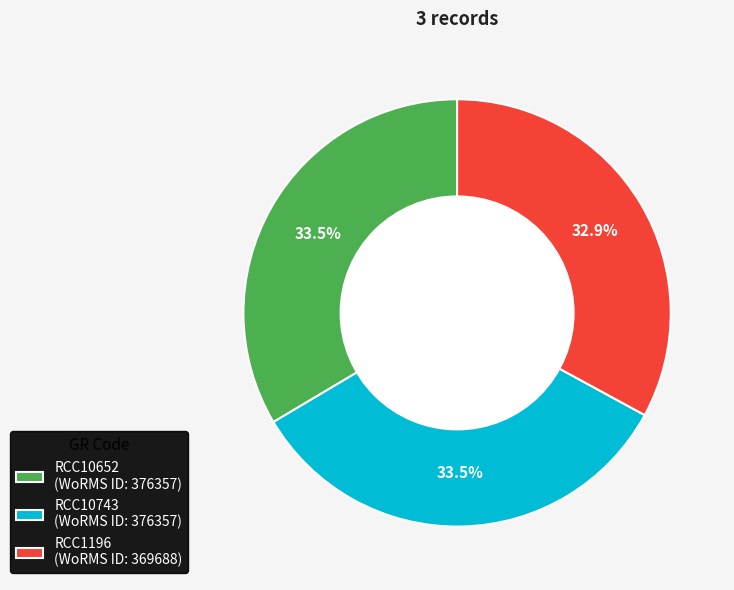

Approximately how many times larger is the value at RCC1196 (WoRMS ID: 369688) compared to RCC10743 (WoRMS ID: 376357)?

1.0